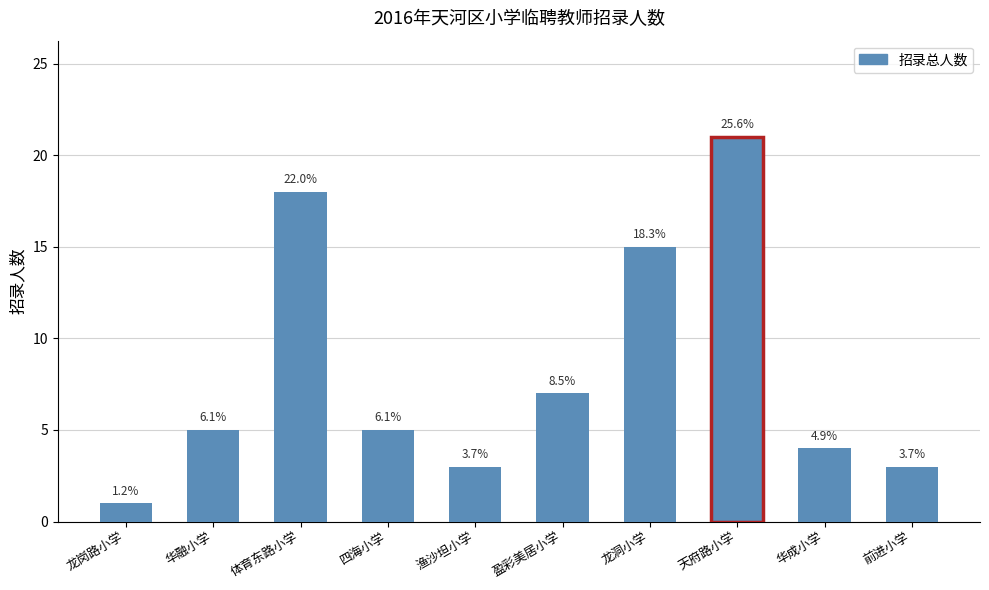

What is the change in value from 四海小学 to 盈彩美居小学?

+2